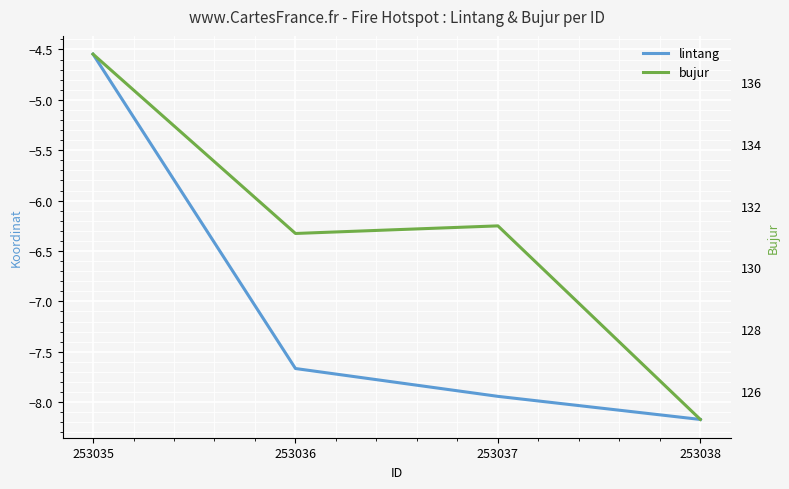

True or false: bujur and lintang intersect in this chart.

False